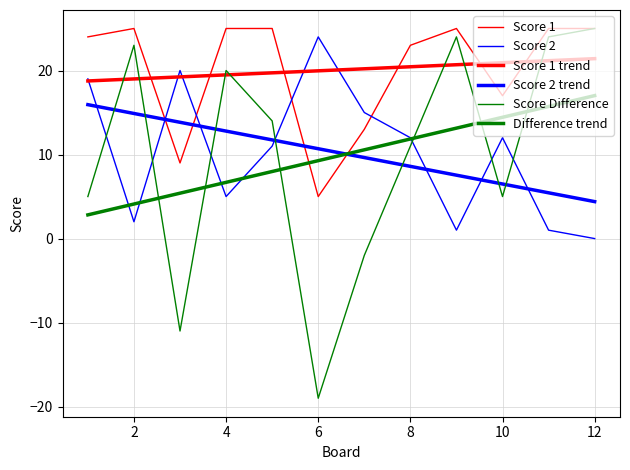

What is the difference between the maximum and minimum values in the Score 2 trend series?

11.5